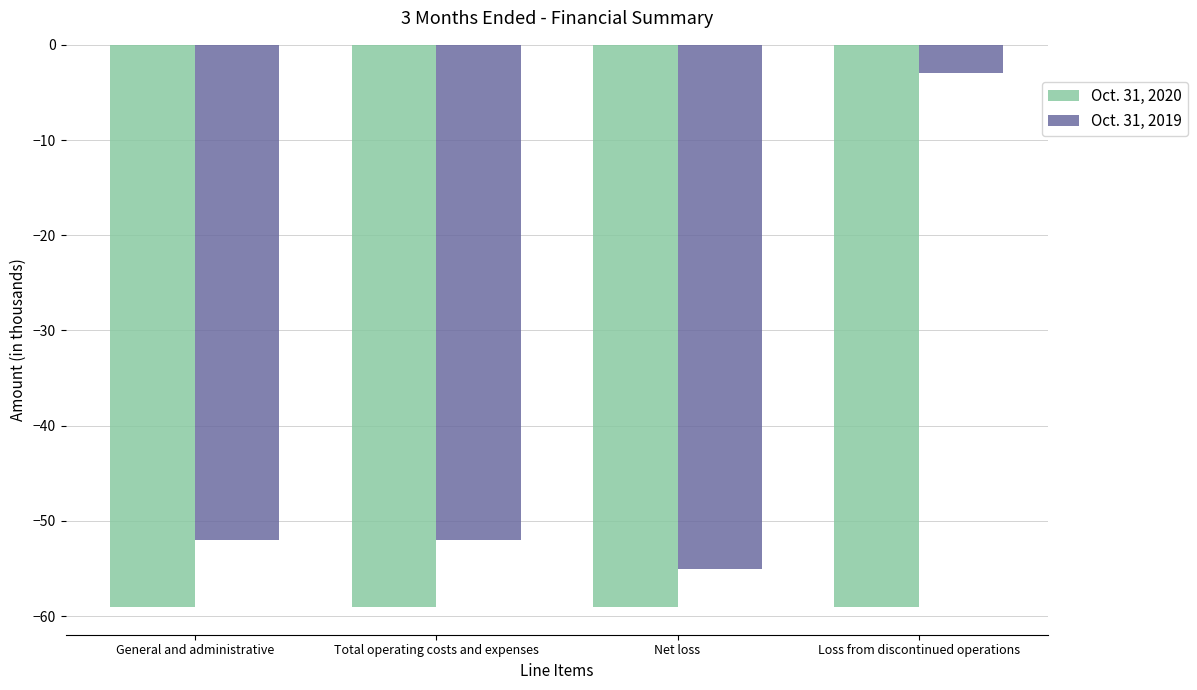

Reading left to right, extract all data points from this chart.

Oct. 31, 2020: General and administrative=-59	Total operating costs and expenses=-59	Net loss=-59	Loss from discontinued operations=-59
Oct. 31, 2019: General and administrative=-52	Total operating costs and expenses=-52	Net loss=-55	Loss from discontinued operations=-3